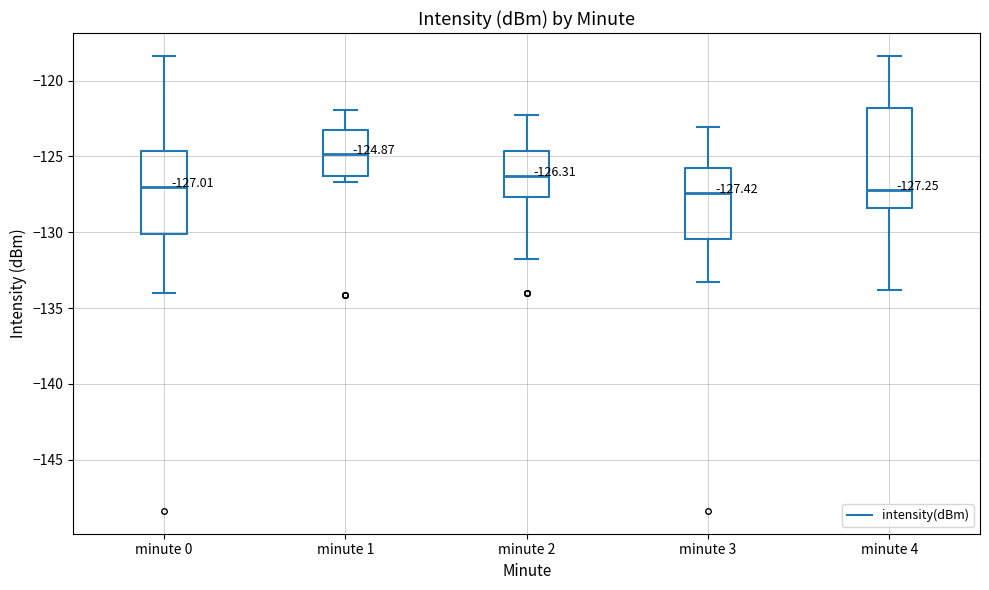

Which box is the tallest, from its lower edge to its upper edge?

minute 4